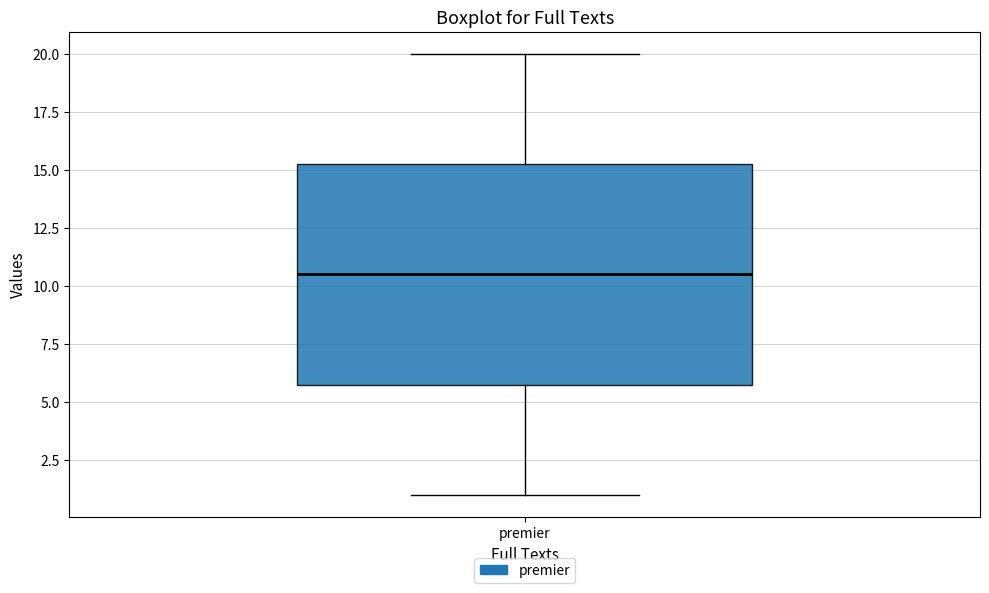

Read this box plot against the y-axis: the position of the median line, the range covered by the box, and the ends of both whiskers. The values are not printed on the chart, so give them approximately, as read against the axis.

median 10.5, box 6.0 to 15.5, whiskers 1.0 to 20.0